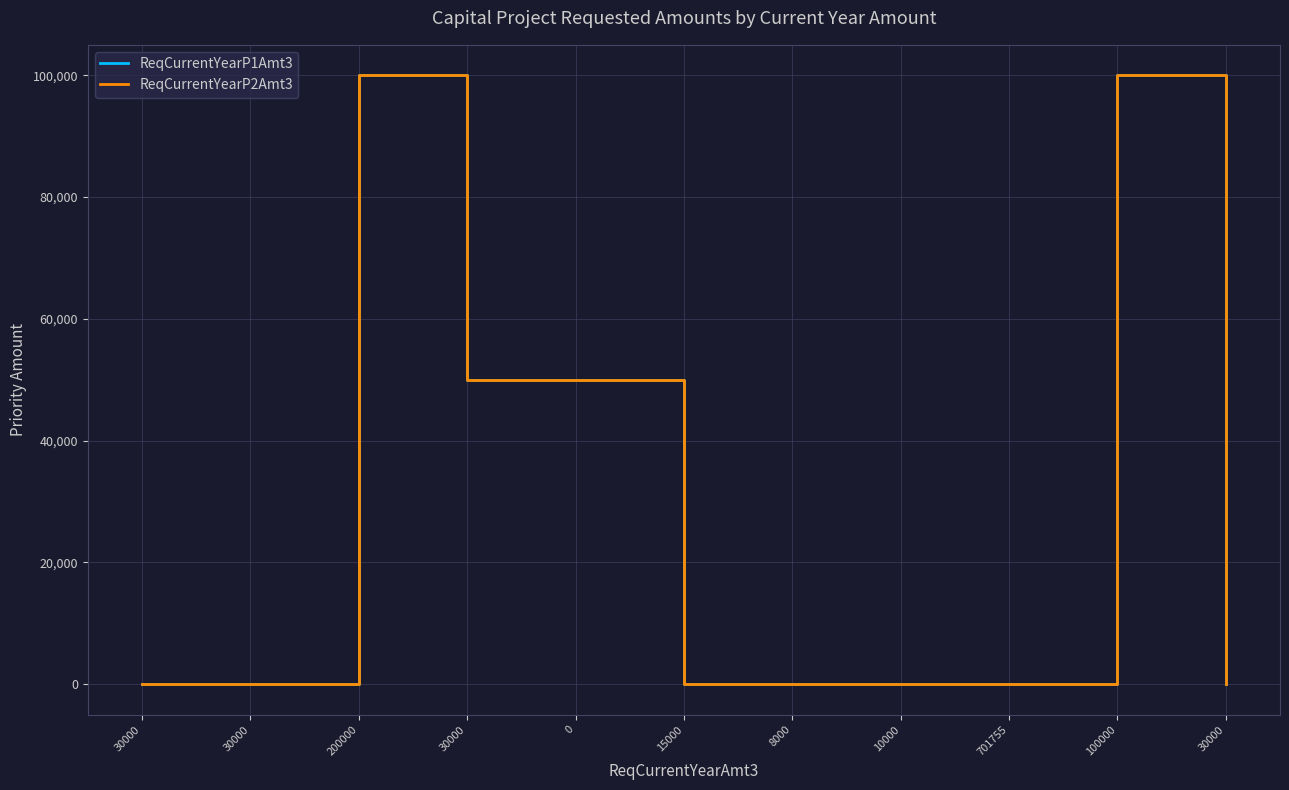

At 100000, list the series in order from smallest to largest.

ReqCurrentYearP1Amt3, ReqCurrentYearP2Amt3